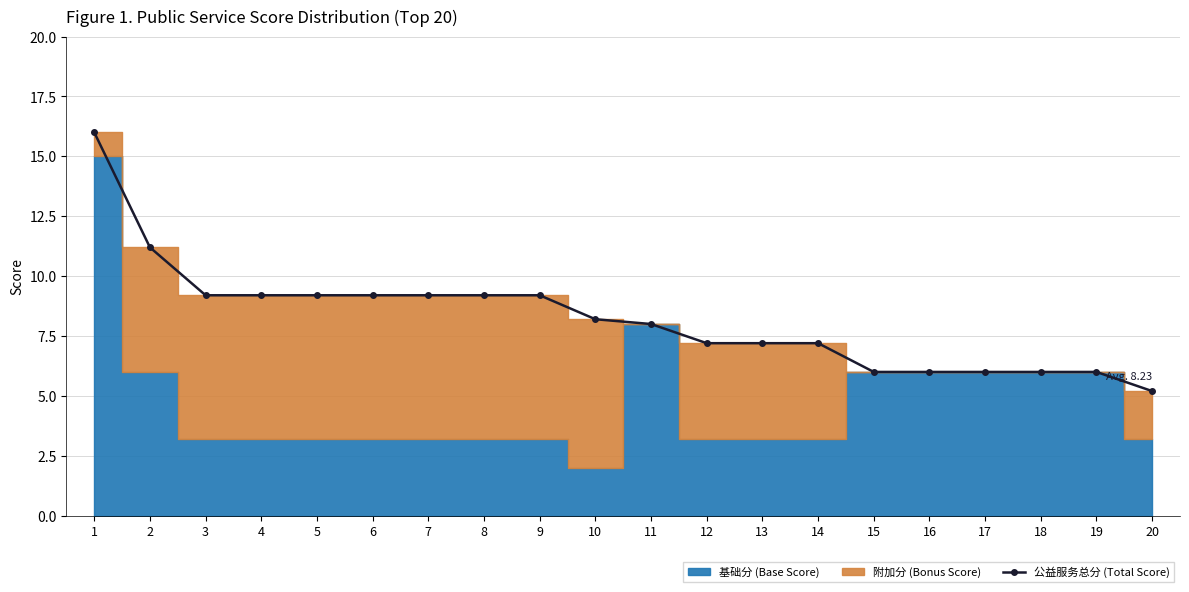

Which category has the lowest value across all series?

20